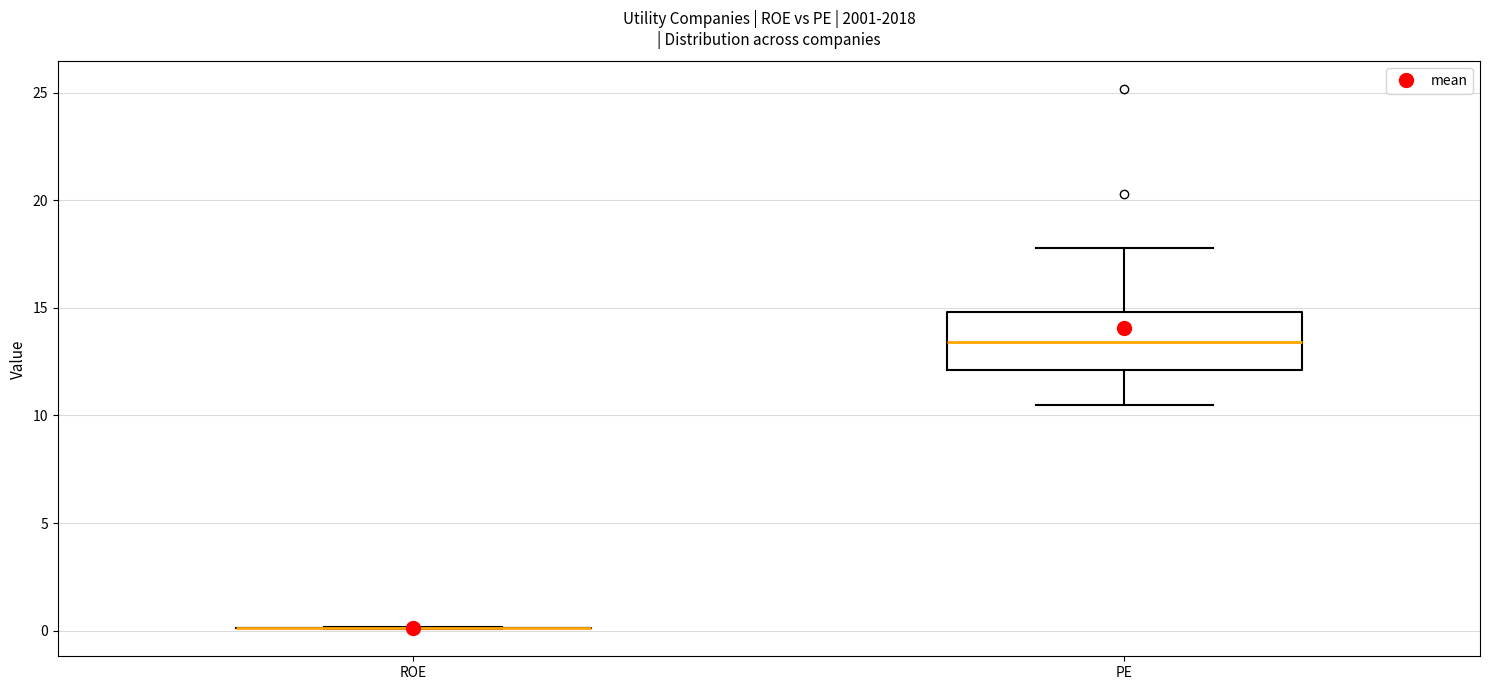

Reading left to right, transcribe this box plot: for each box, give where its median line is, the range the box spans, and where its two whiskers end, as read against the y-axis. The values are not printed on the chart, so give them approximately, as read against the axis.

ROE: box collapsed to a line at 0.0, whiskers 0.0 to 0.0
PE: median 13.5, box 12.0 to 15.0, whiskers 10.5 to 18.0